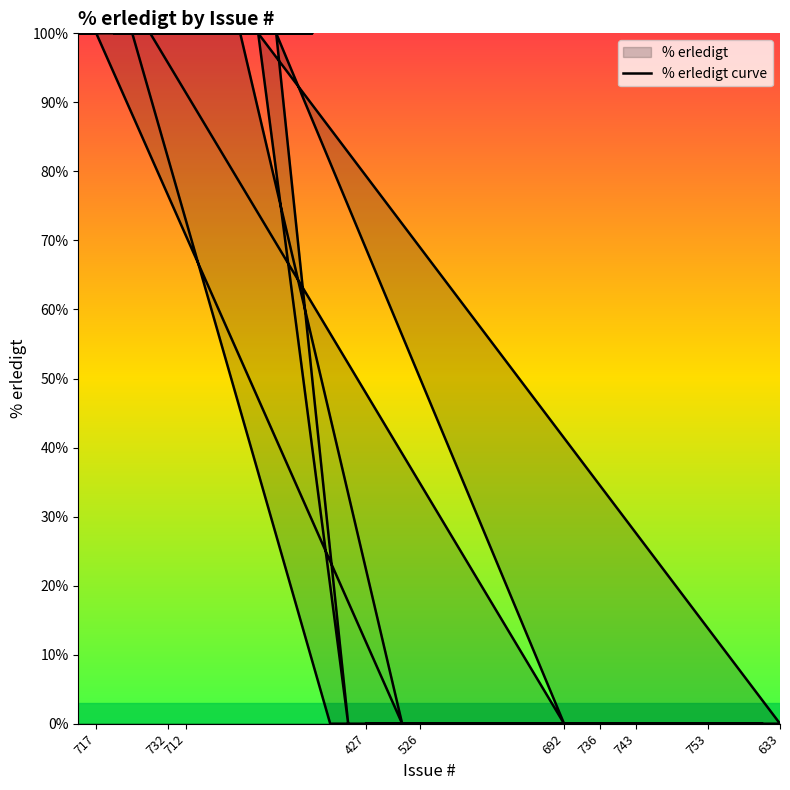

What is the greatest value displayed?

100